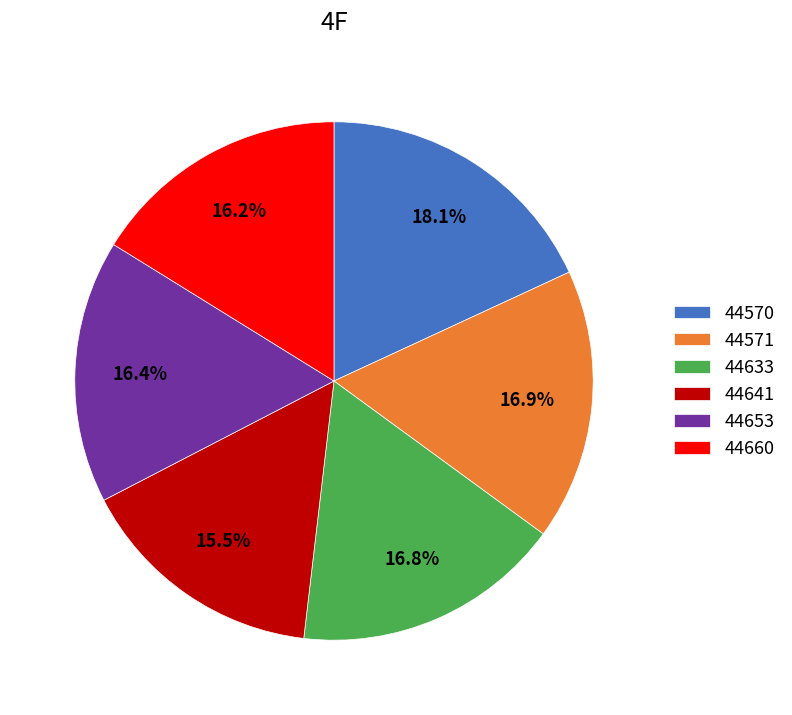

Which category has the smallest portion of the pie?

44641